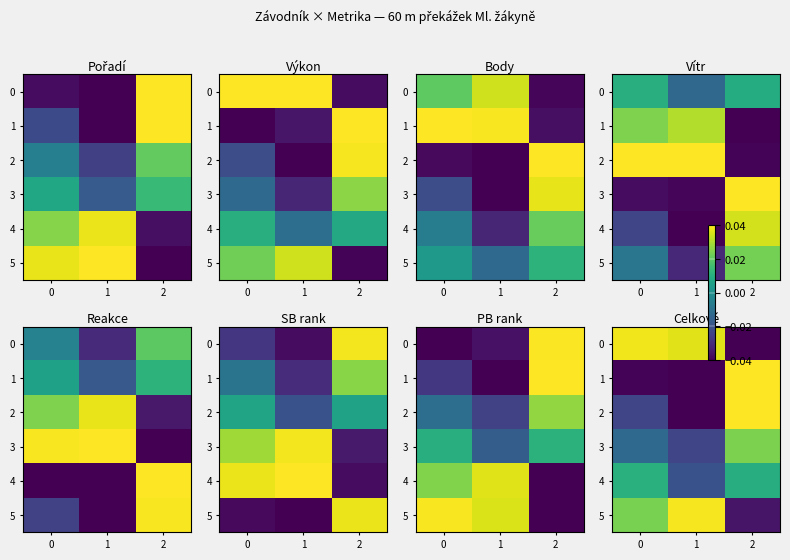

At which label does 2 first exceed 0?

2